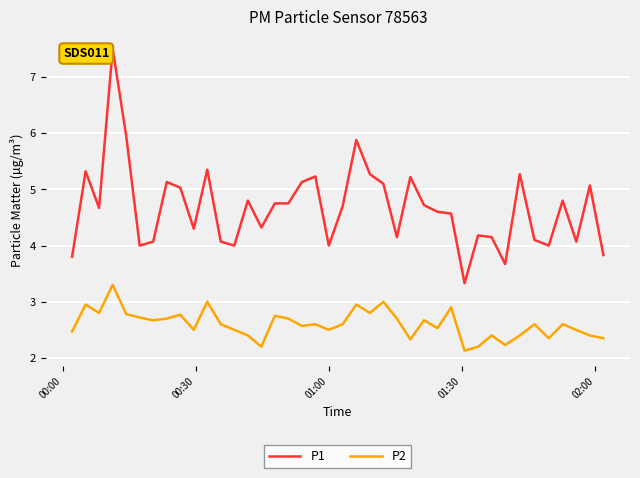

True or false: P2 and P1 cross at least once.

False